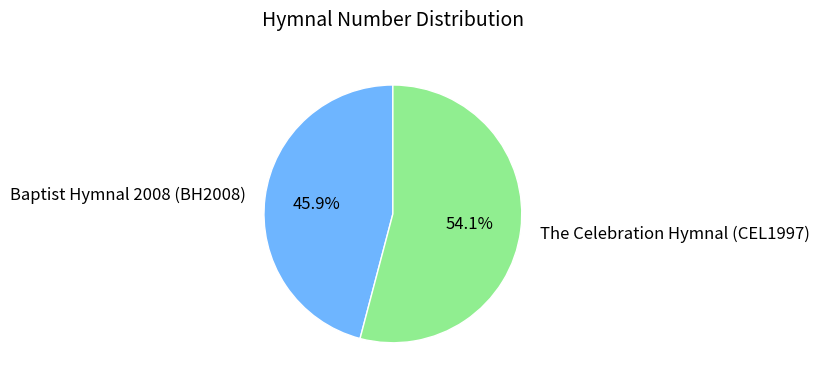

What percentage is NOT represented by Baptist Hymnal 2008 (BH2008)?

54.1%